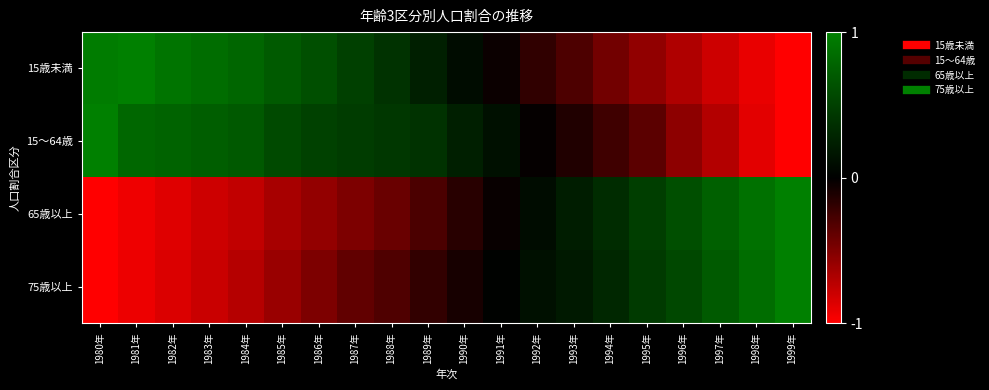

At 1997年, list the series in order from smallest to largest.

15歳未満, 15～64歳, 75歳以上, 65歳以上